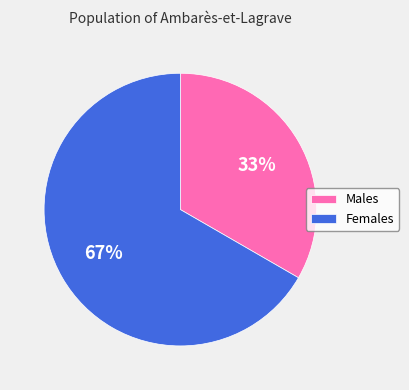

Which slice represents more than half of the pie?

Females